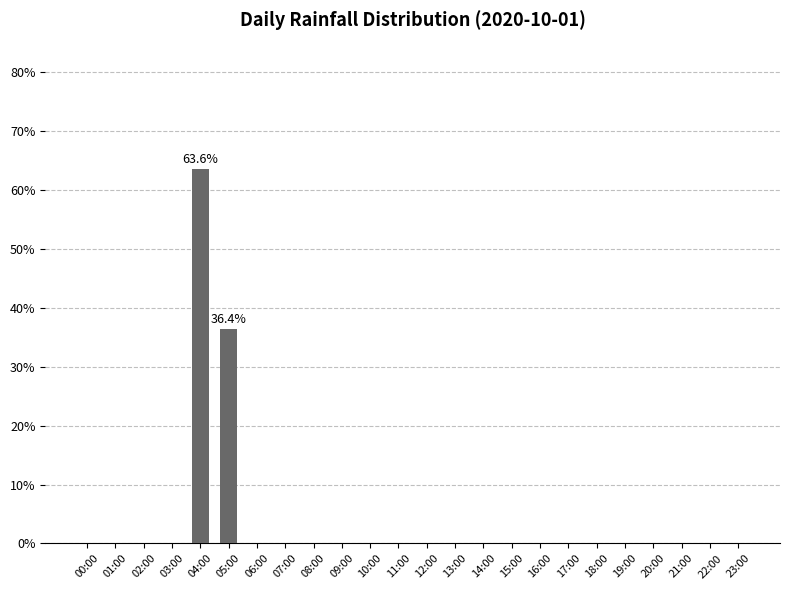

Reading right to left, what are all the values shown in this chart?

23:00=0.0	22:00=0.0	21:00=0.0	20:00=0.0	19:00=0.0	18:00=0.0	17:00=0.0	16:00=0.0	15:00=0.0	14:00=0.0	13:00=0.0	12:00=0.0	11:00=0.0	10:00=0.0	09:00=0.0	08:00=0.0	07:00=0.0	06:00=0.0	05:00=0.4	04:00=0.6	03:00=0.0	02:00=0.0	01:00=0.0	00:00=0.0